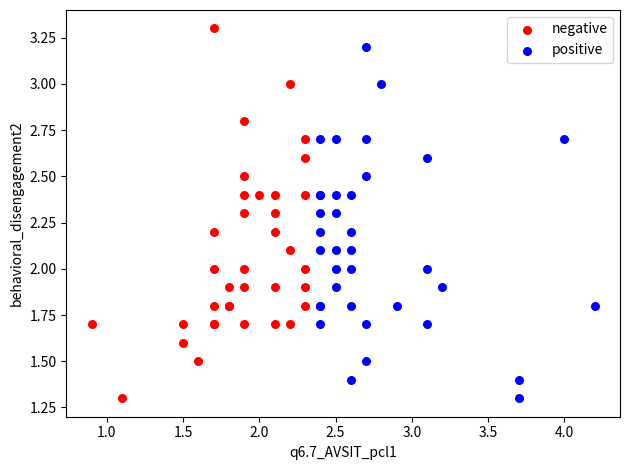

Which series contains the highest Y value?

negative